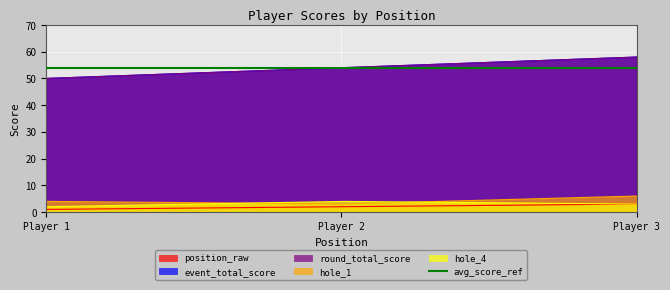

What is the value of the position_raw point at the 2nd from the left?

2